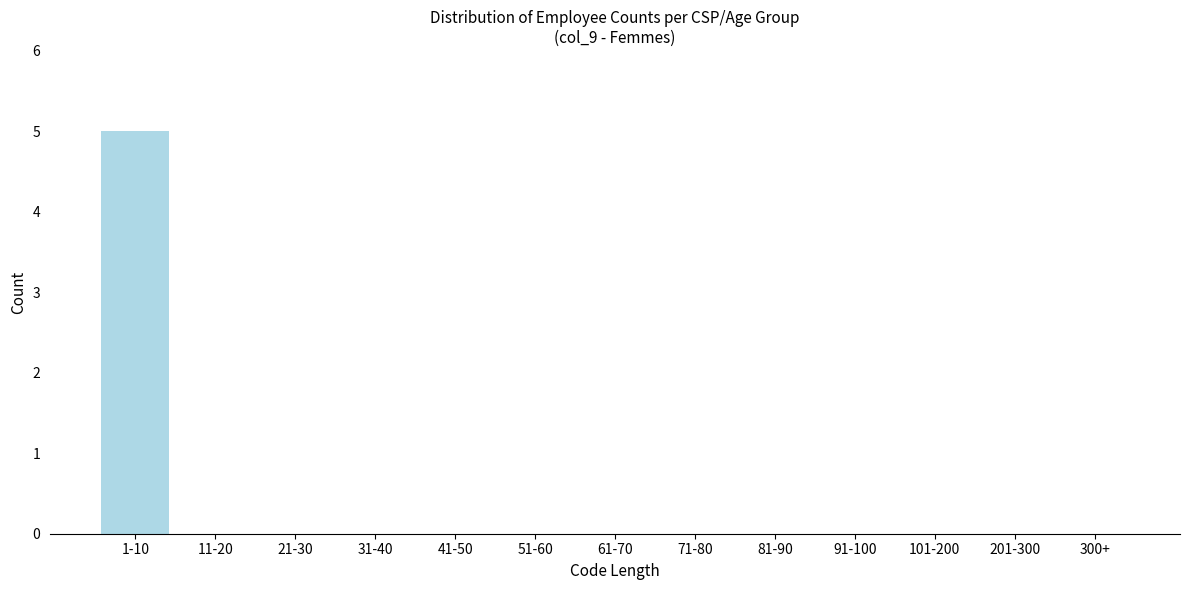

Reading left to right, what are all the values shown in this chart?

1-10=5	11-20=0	21-30=0	31-40=0	41-50=0	51-60=0	61-70=0	71-80=0	81-90=0	91-100=0	101-200=0	201-300=0	300+=0